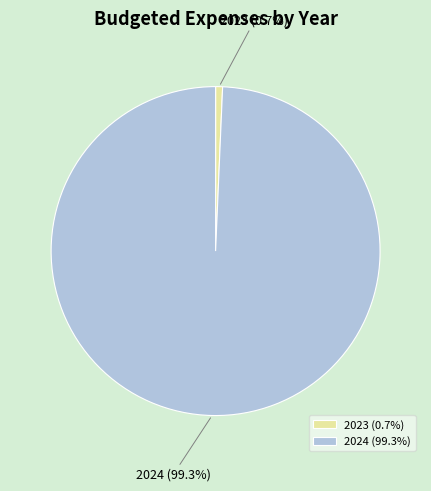

To the nearest percent, what is the difference between the 2023 and 2024 slice percentages?

99%